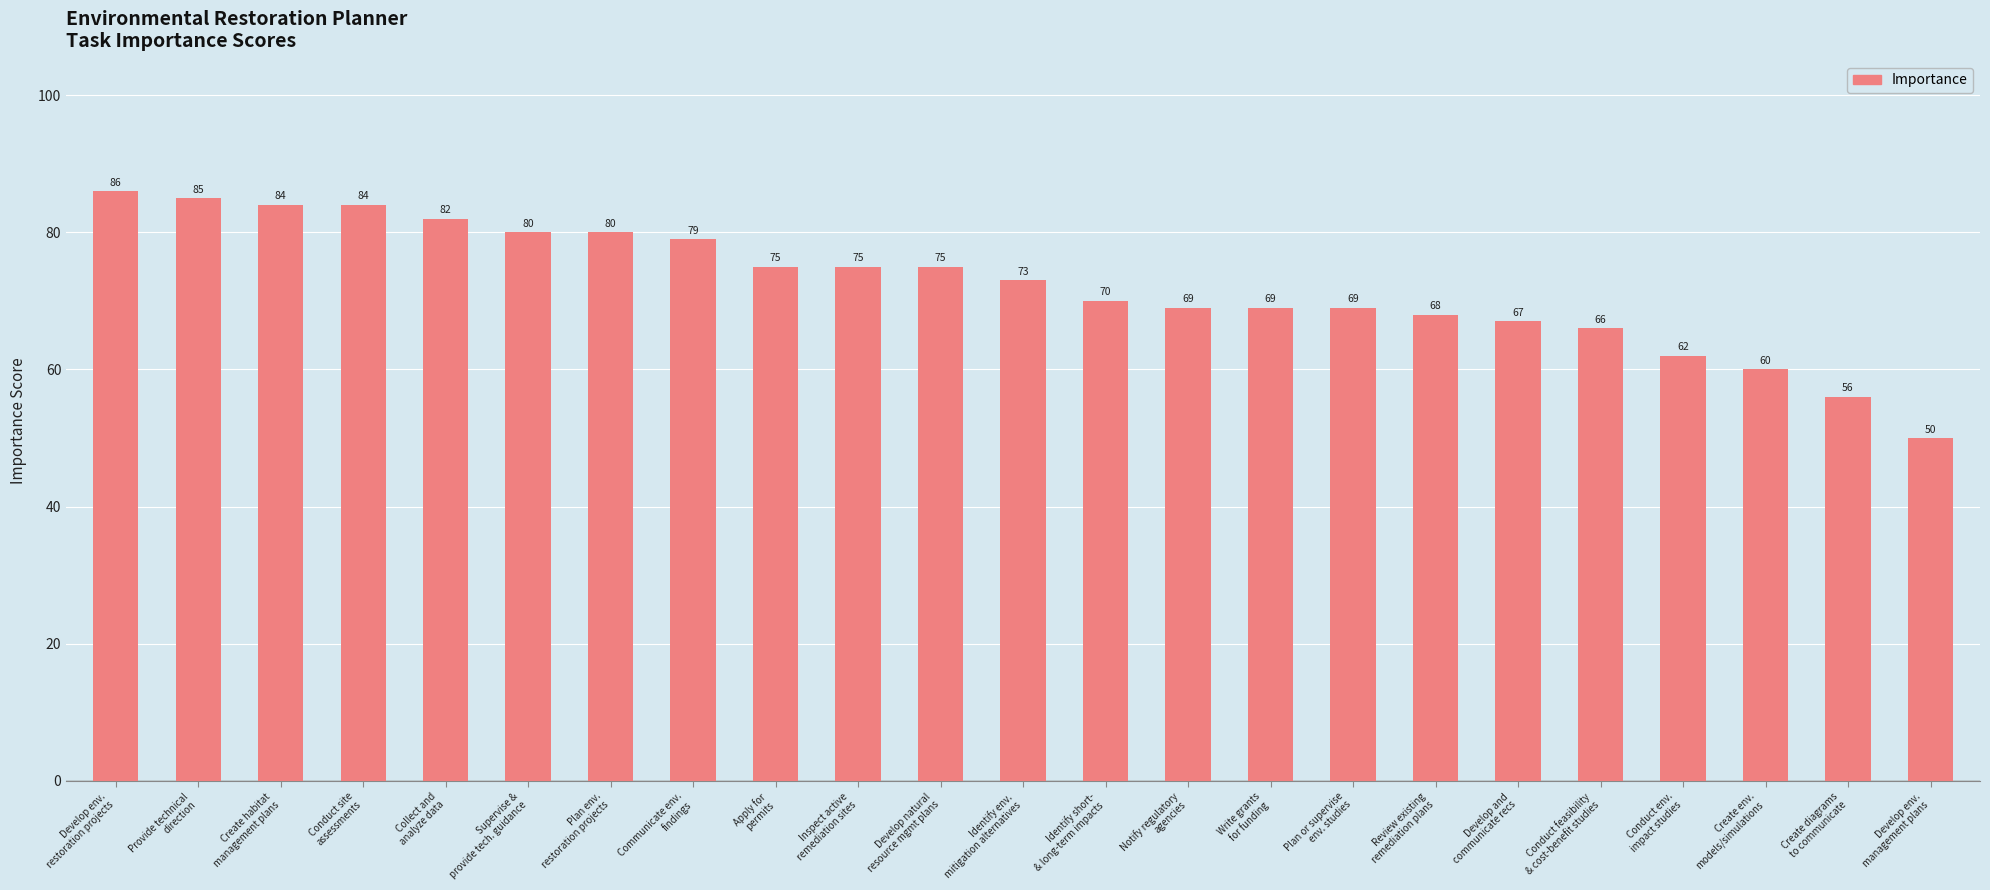

Reading left to right, extract all data points from this chart.

Develop env.
restoration projects=86	Provide technical
direction=85	Create habitat
management plans=84	Conduct site
assessments=84	Collect and
analyze data=82	Supervise &
provide tech. guidance=80	Plan env.
restoration projects=80	Communicate env.
findings=79	Apply for
permits=75	Inspect active
remediation sites=75	Develop natural
resource mgmt plans=75	Identify env.
mitigation alternatives=73	Identify short-
& long-term impacts=70	Notify regulatory
agencies=69	Write grants
for funding=69	Plan or supervise
env. studies=69	Review existing
remediation plans=68	Develop and
communicate recs=67	Conduct feasibility
& cost-benefit studies=66	Conduct env.
impact studies=62	Create env.
models/simulations=60	Create diagrams
to communicate=56	Develop env.
management plans=50